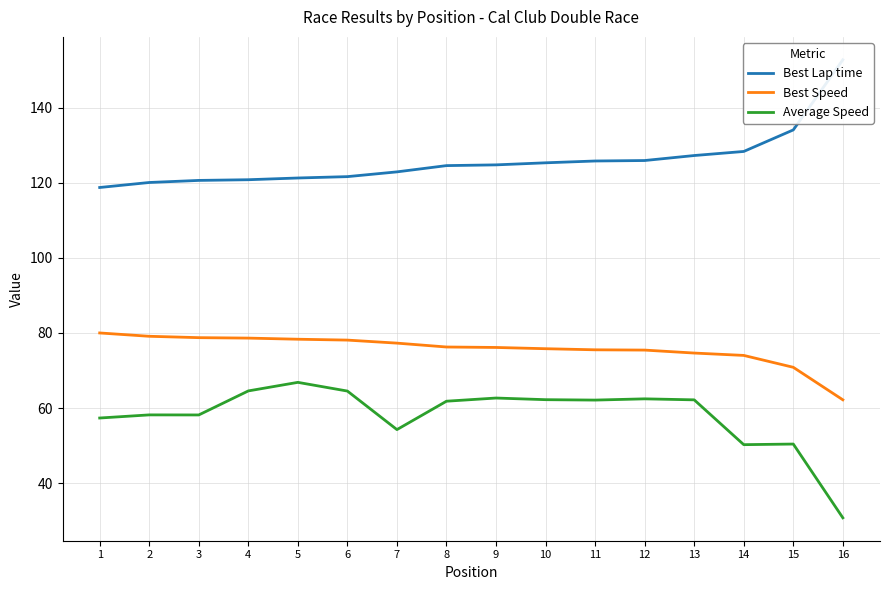

How many categories are shown in the chart?

16